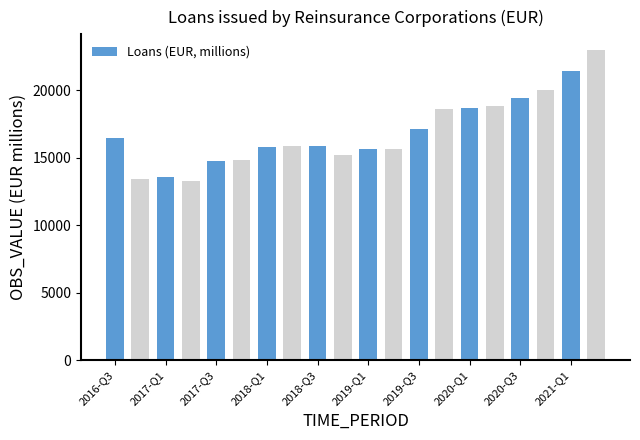

What is the difference between the second highest and minimum values?

8101.6